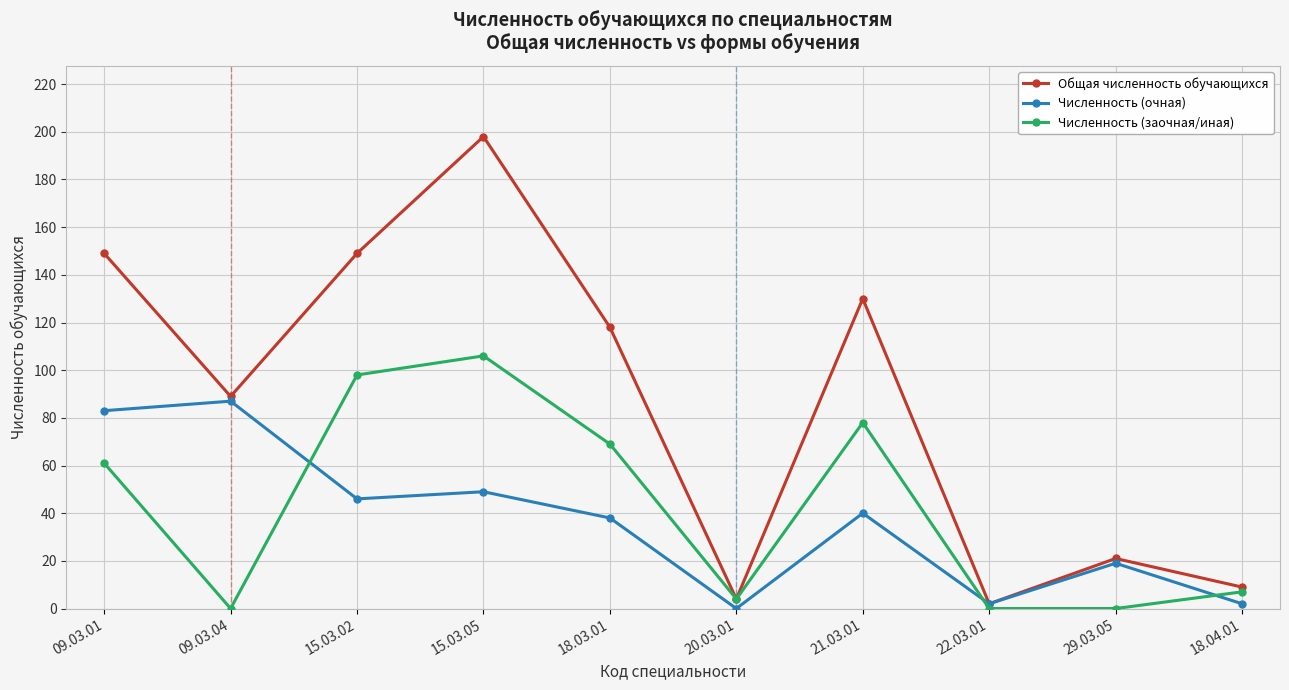

Does the chart display data point markers on the line(s)?

Yes